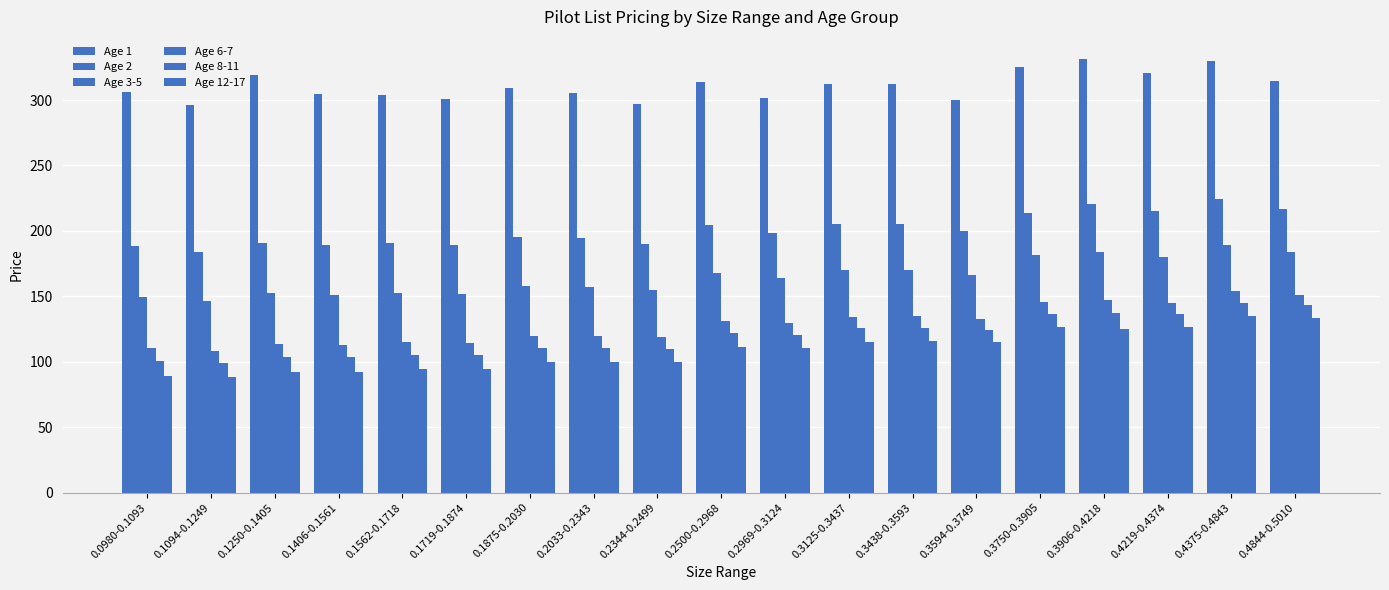

How many groups of bars are there?

19